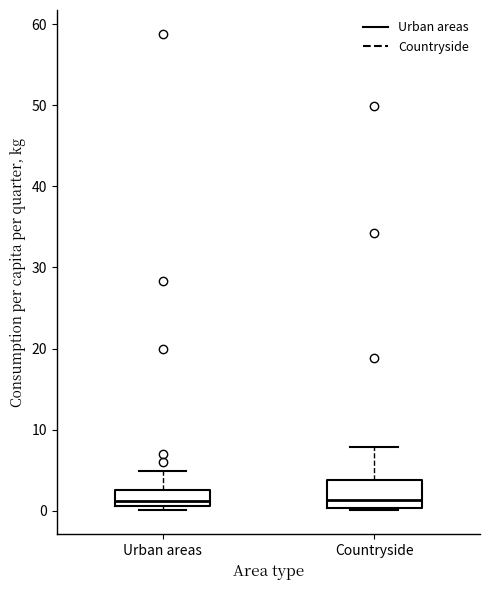

Which box is the tallest, from its lower edge to its upper edge?

Countryside